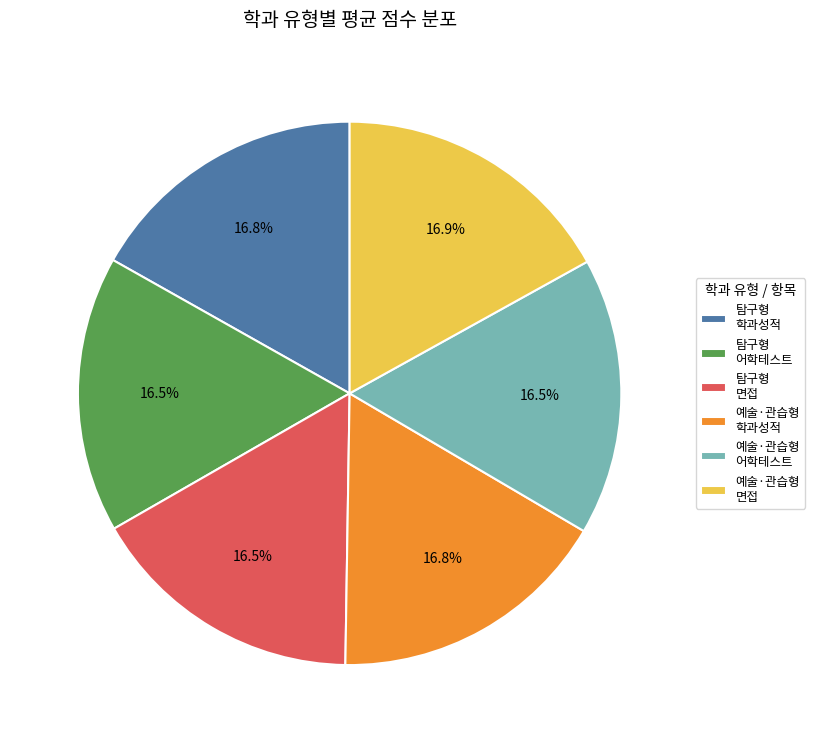

Is there any slice that represents more than half of the pie?

No